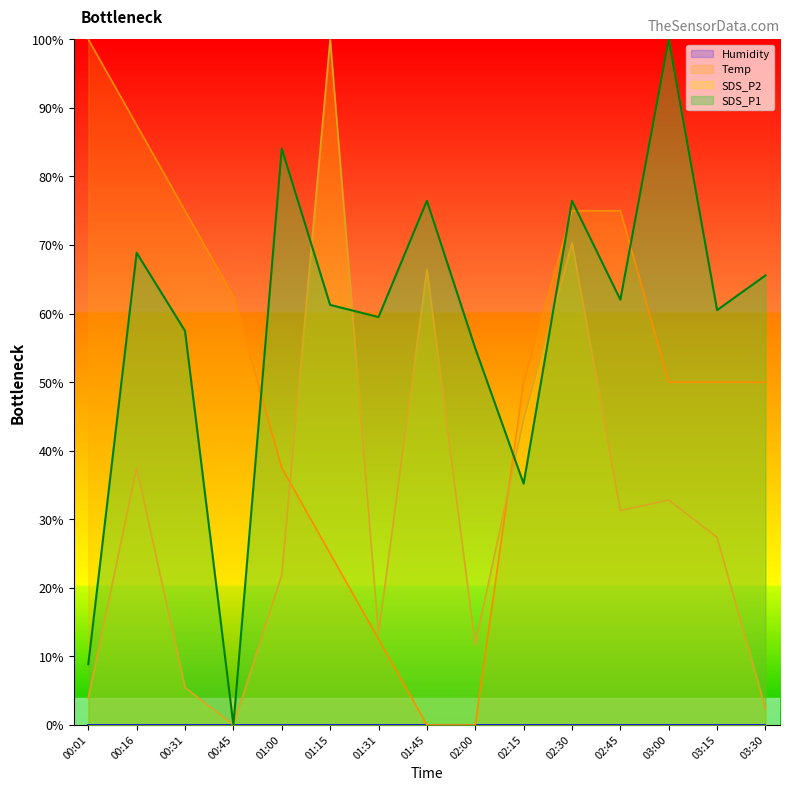

How many distinct data groups are displayed?

4